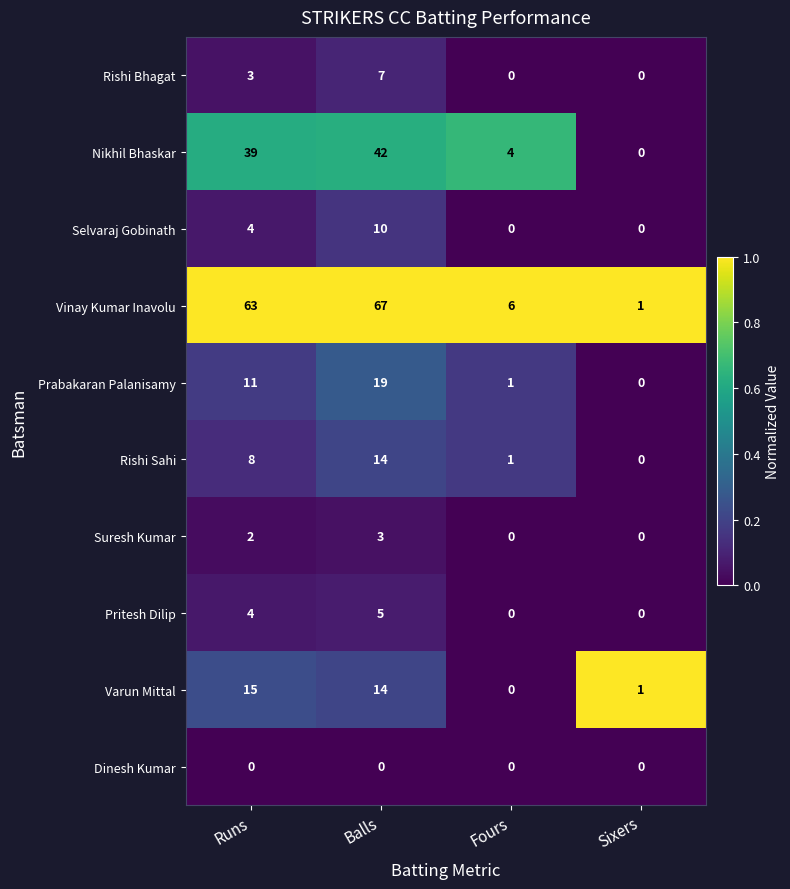

What is the sum of the Varun Mittal values at Balls and Runs?

29